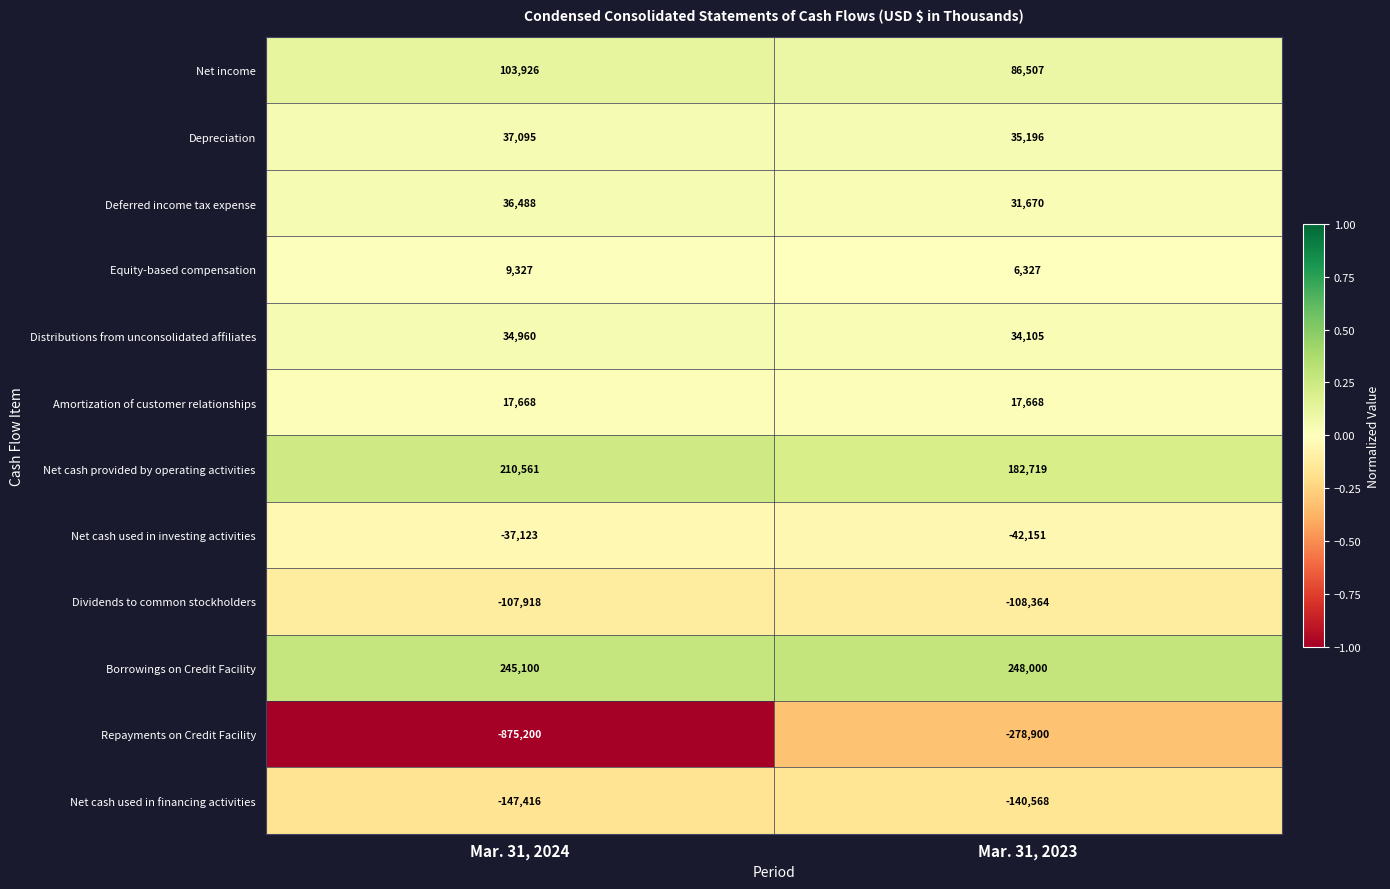

Reading left to right, list all the values displayed in this chart.

Net income: Mar. 31, 2024=103926	Mar. 31, 2023=86507
Depreciation: Mar. 31, 2024=37095	Mar. 31, 2023=35196
Deferred income tax expense: Mar. 31, 2024=36488	Mar. 31, 2023=31670
Equity-based compensation: Mar. 31, 2024=9327	Mar. 31, 2023=6327
Distributions from unconsolidated affiliates: Mar. 31, 2024=34960	Mar. 31, 2023=34105
Amortization of customer relationships: Mar. 31, 2024=17668	Mar. 31, 2023=17668
Net cash provided by operating activities: Mar. 31, 2024=210561	Mar. 31, 2023=182719
Net cash used in investing activities: Mar. 31, 2024=-37123	Mar. 31, 2023=-42151
Dividends to common stockholders: Mar. 31, 2024=-107918	Mar. 31, 2023=-108364
Borrowings on Credit Facility: Mar. 31, 2024=245100	Mar. 31, 2023=248000
Repayments on Credit Facility: Mar. 31, 2024=-875200	Mar. 31, 2023=-278900
Net cash used in financing activities: Mar. 31, 2024=-147416	Mar. 31, 2023=-140568